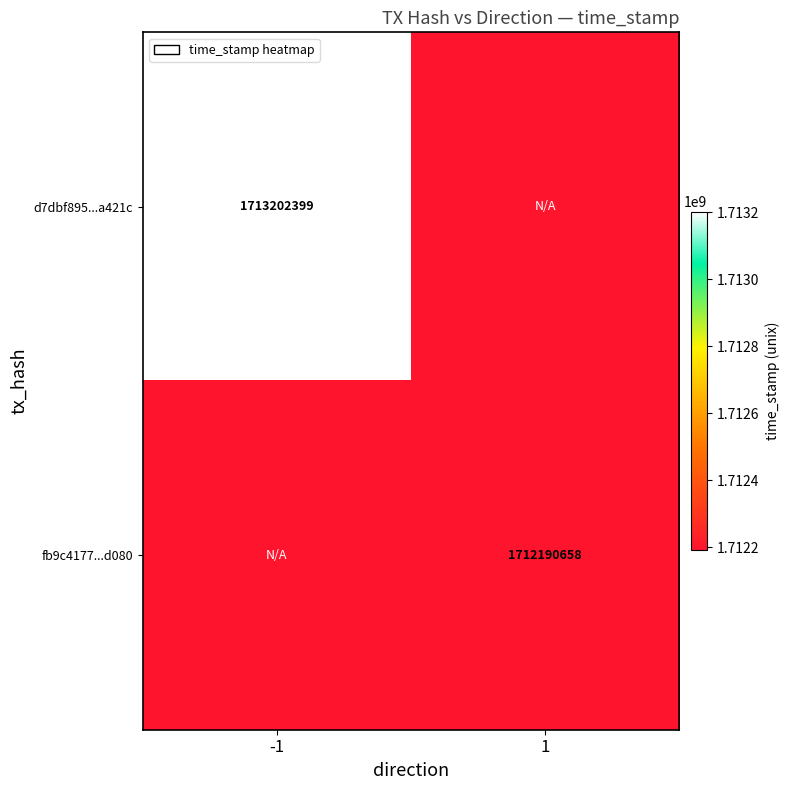

At how many categories does at least one series exceed 1713185094?

1